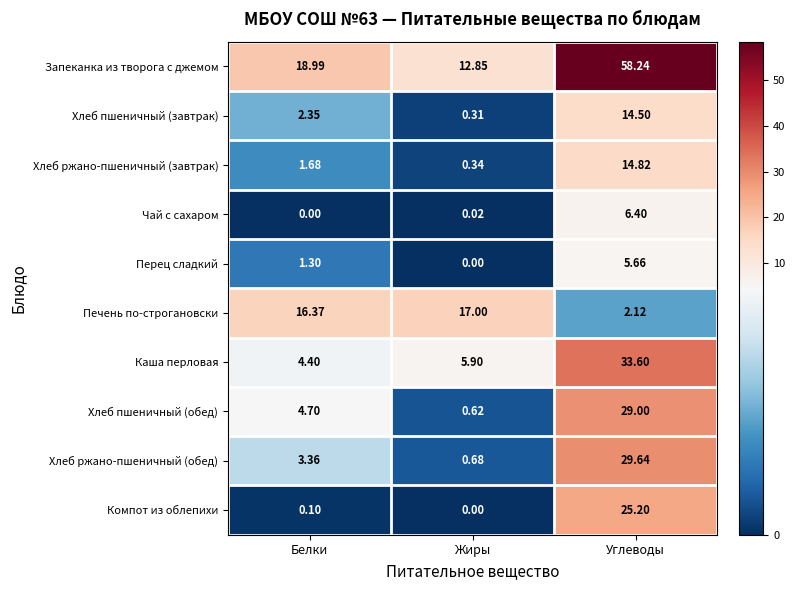

At Углеводы, list the series in order from smallest to largest.

Печень по-строгановски, Перец сладкий, Чай с сахаром, Хлеб пшеничный (завтрак), Хлеб ржано-пшеничный (завтрак), Компот из облепихи, Хлеб пшеничный (обед), Хлеб ржано-пшеничный (обед), Каша перловая, Запеканка из творога с джемом